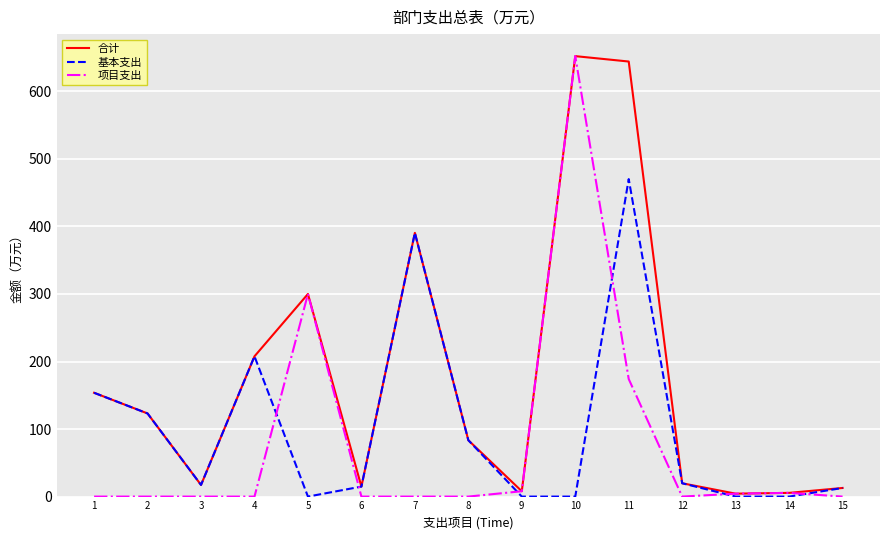

How many values in the 基本支出 series exceed 17?

8